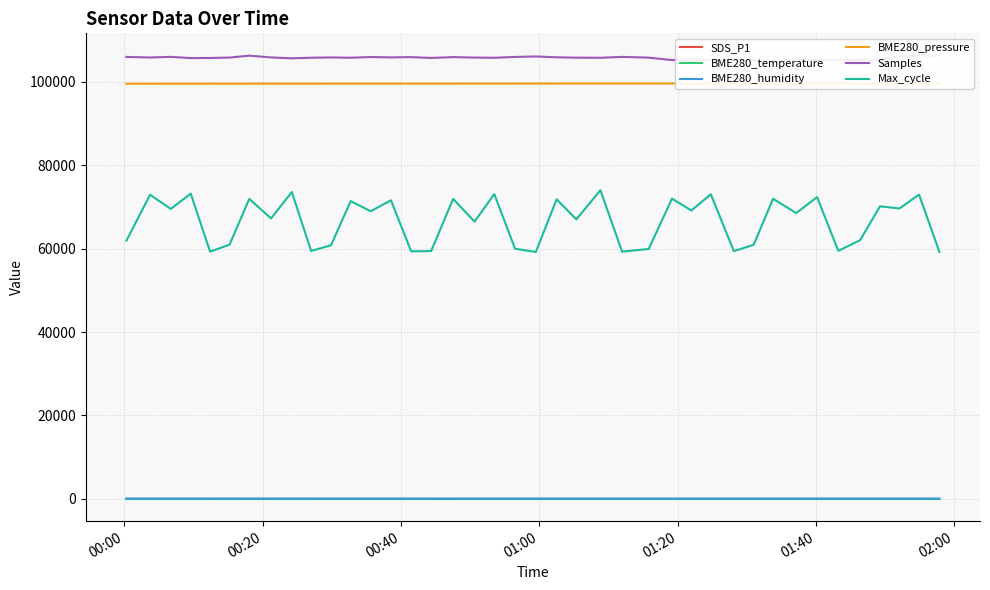

Which series has the largest total across all categories?

Samples